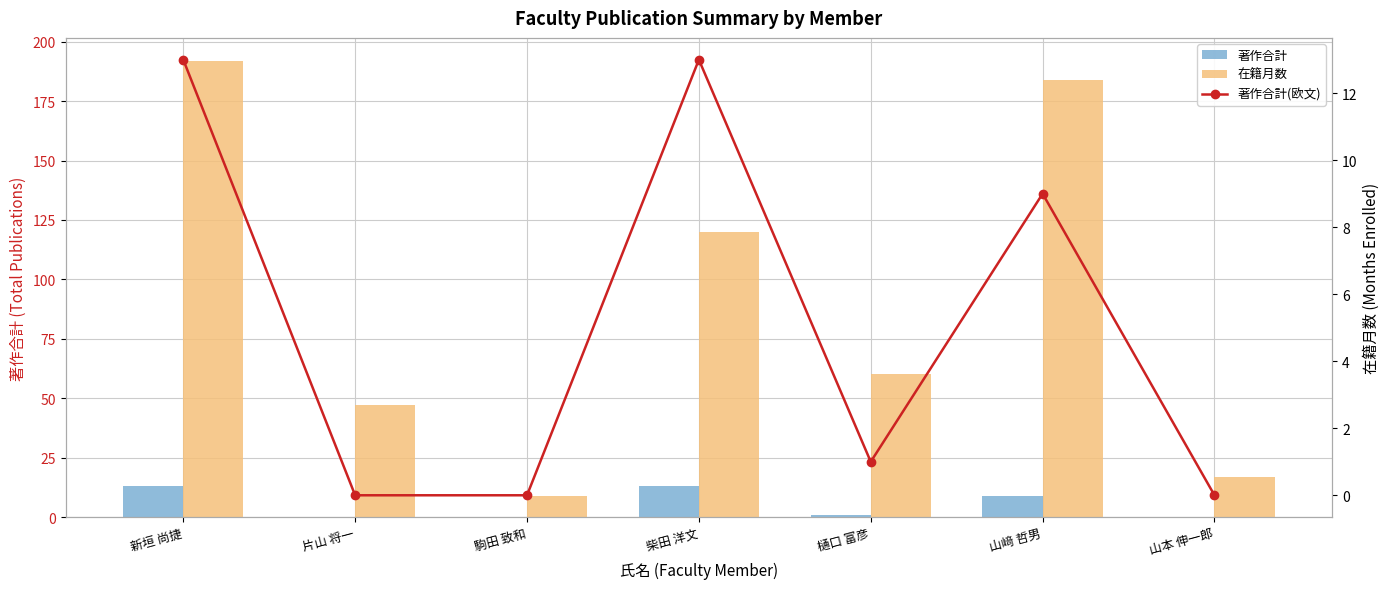

What is the label of the 2nd bar from the left?

片山 将一